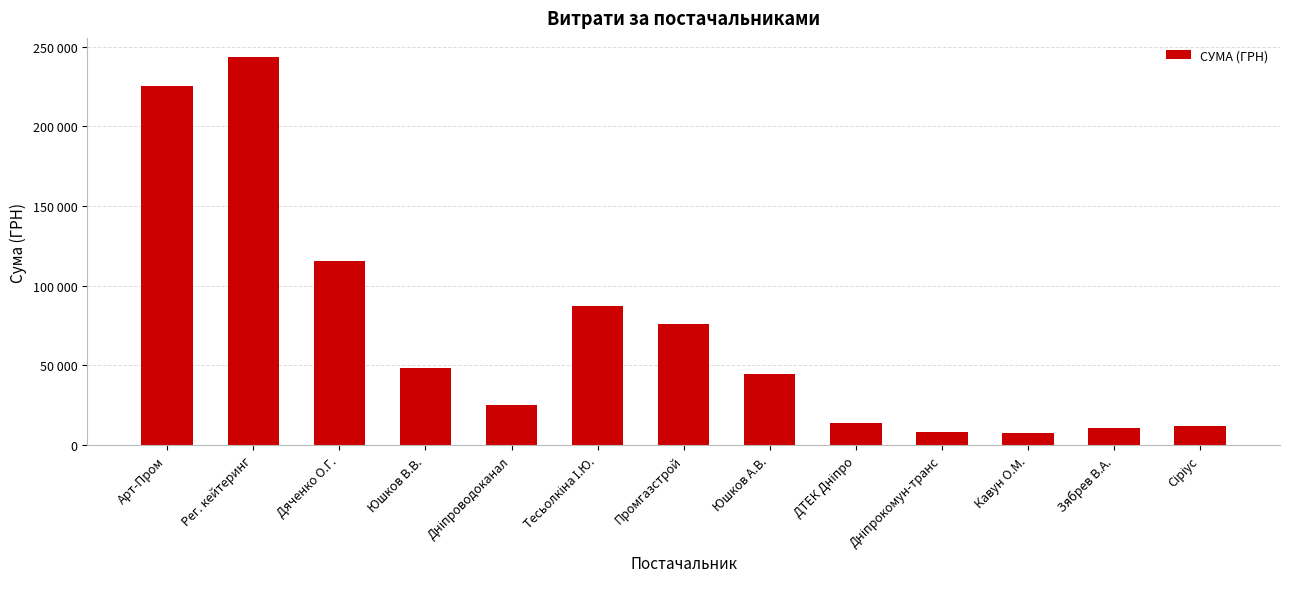

Is it true that the value at Зябрев В.А. is 10500.0?

True